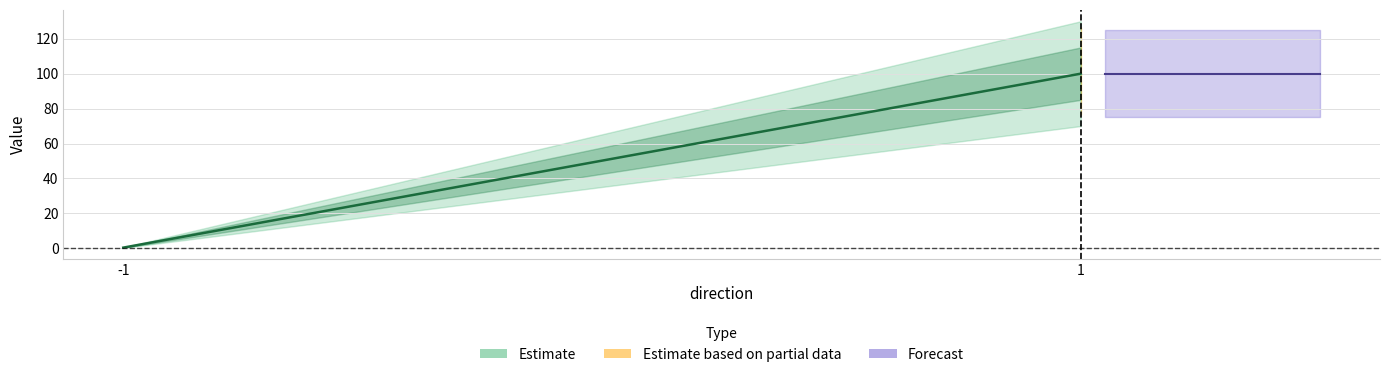

Which category has the lowest value in the valid_mainchain series?

-1